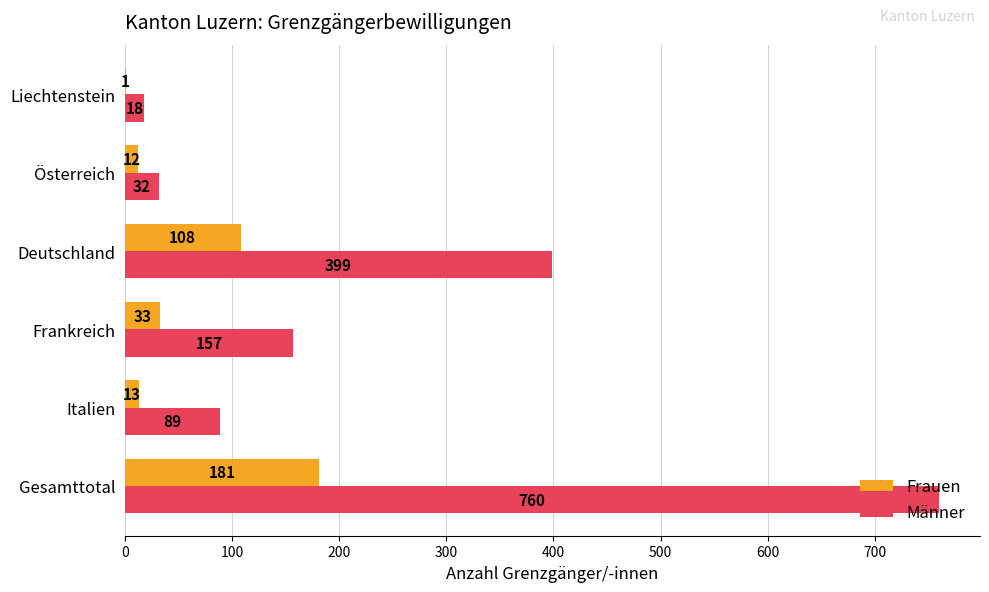

What is the sum of the Frauen values at Liechtenstein and Italien?

14